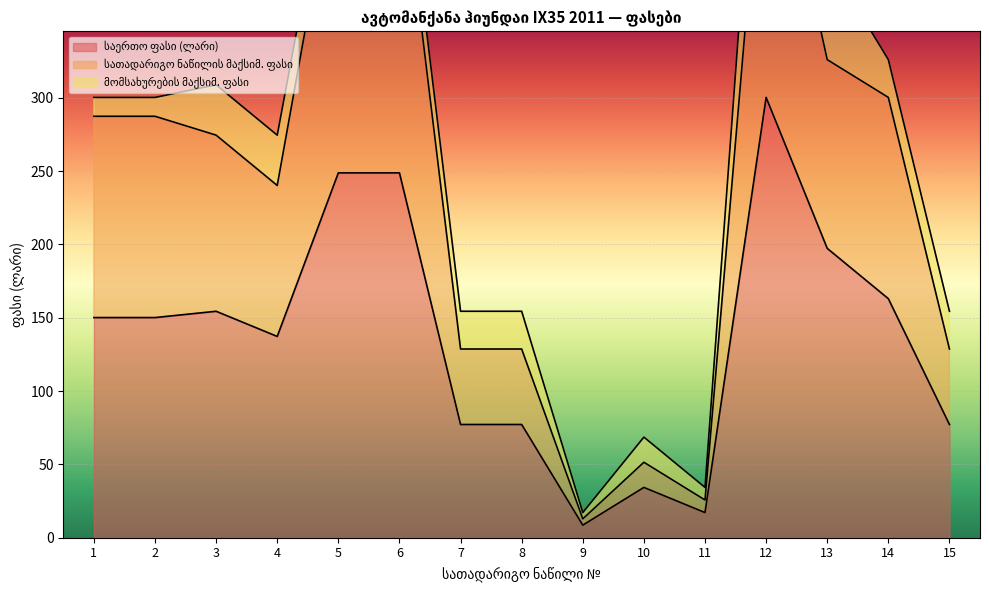

Which category has the lowest value across all series?

9